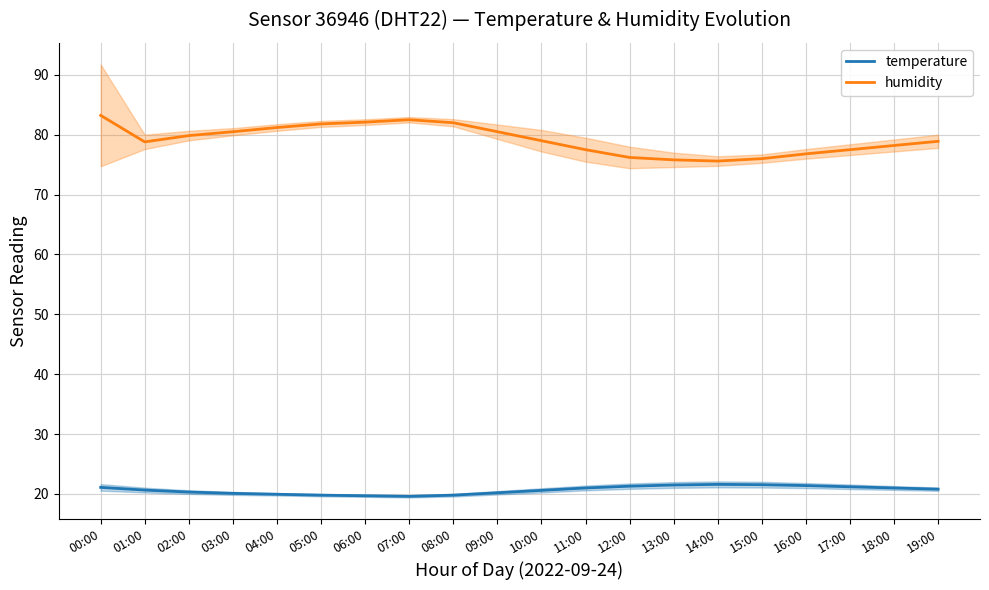

True or false: humidity and temperature intersect in this chart.

False